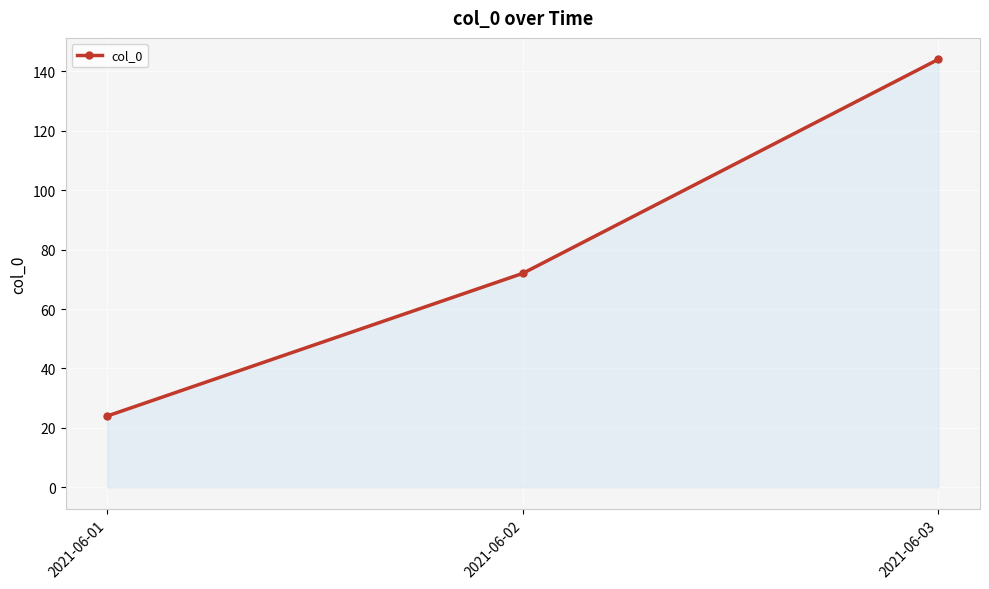

Reading right to left, transcribe all the data shown in this chart.

144	72	24